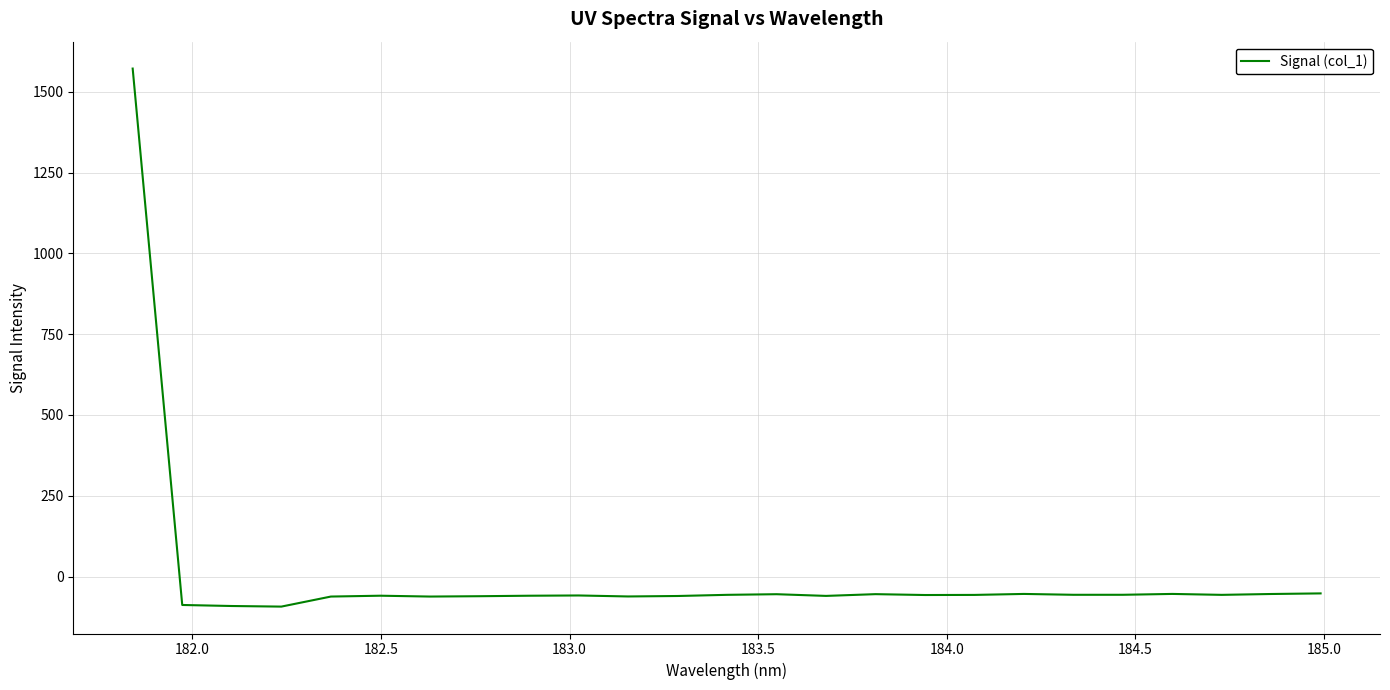

What is the minimum value shown in the chart?

-93.1